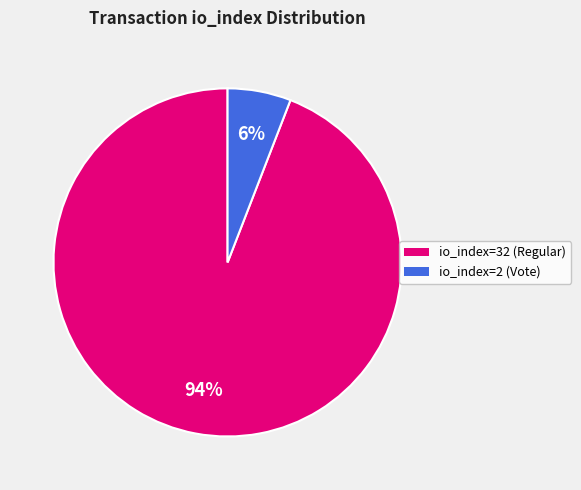

Which slice is the largest?

io_index=32 (Regular)